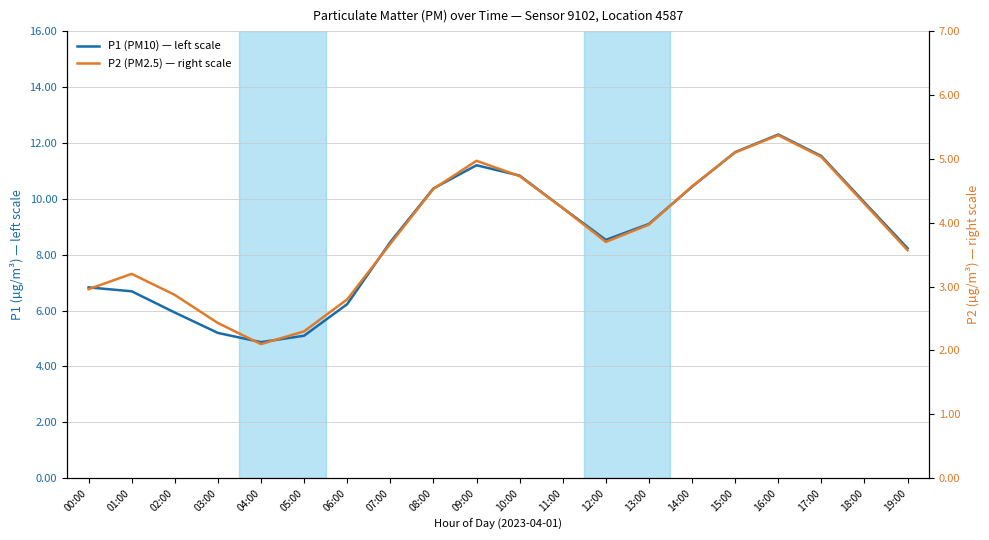

True or false: P1 (PM10) — left scale and P2 (PM2.5) — right scale intersect in this chart.

False